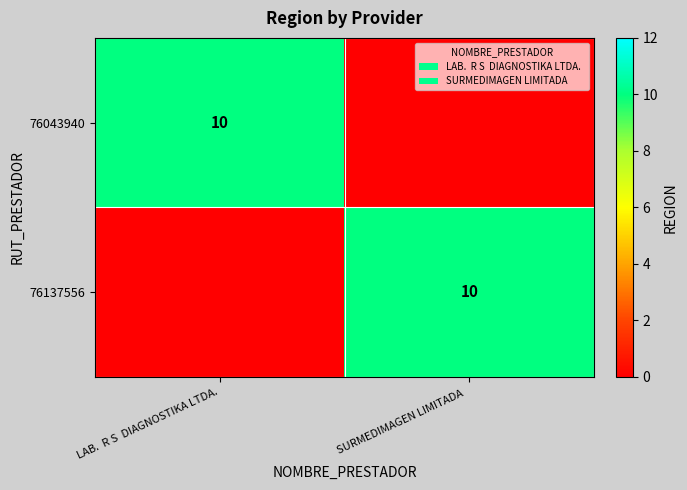

Is it true that 76137556 equals 14 at SURMEDIMAGEN LIMITADA  ?

False